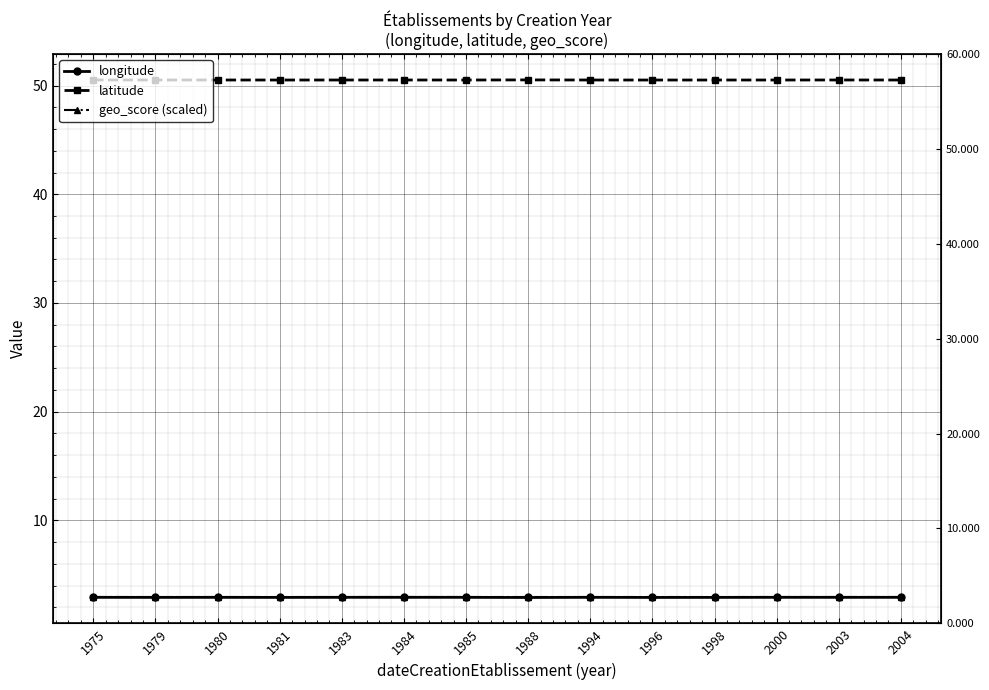

What is the highest value of the latitude series?

50.5